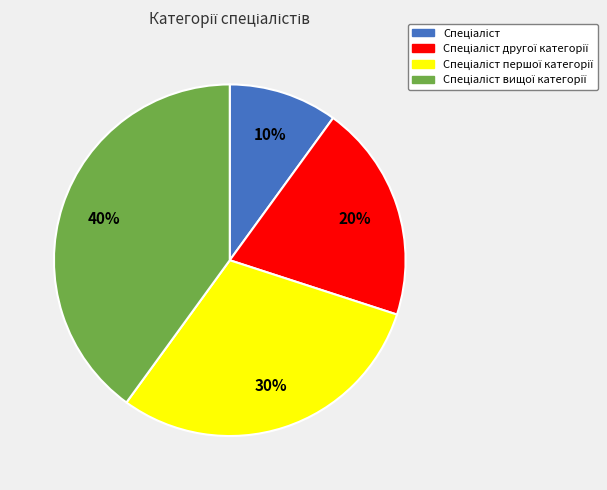

To the nearest percent, what is the average slice percentage?

25%